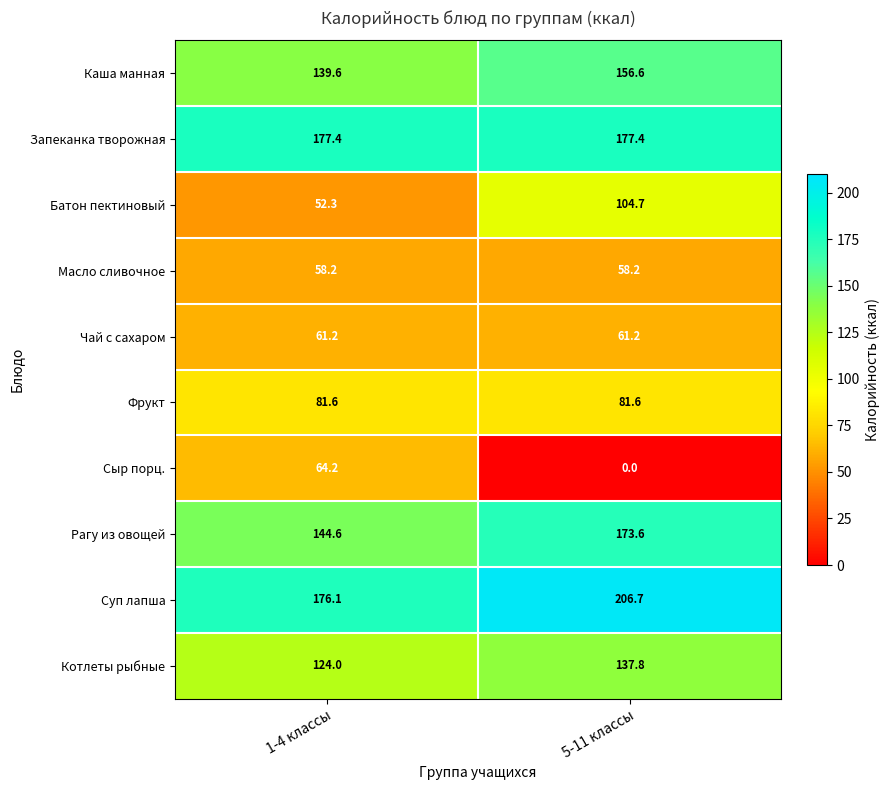

Count the number of data series in this chart.

10